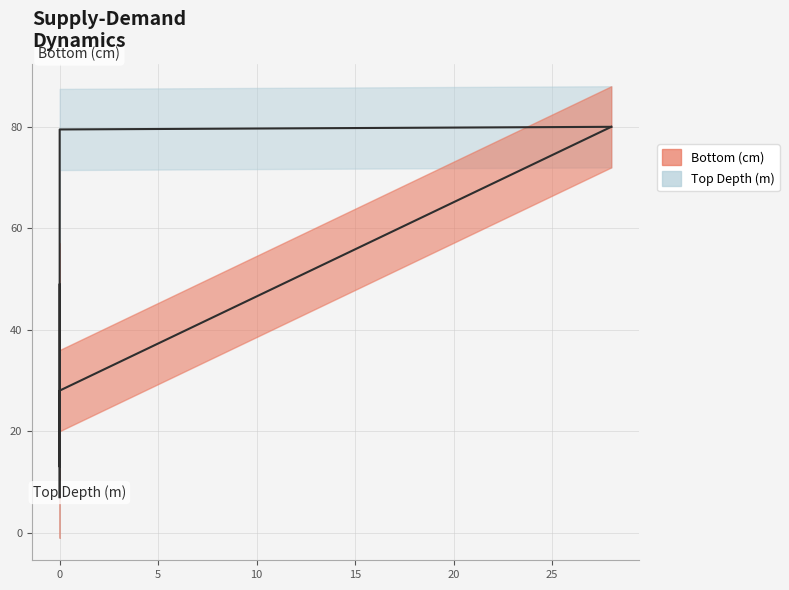

Which series has the largest total across all categories?

Top Depth (m)